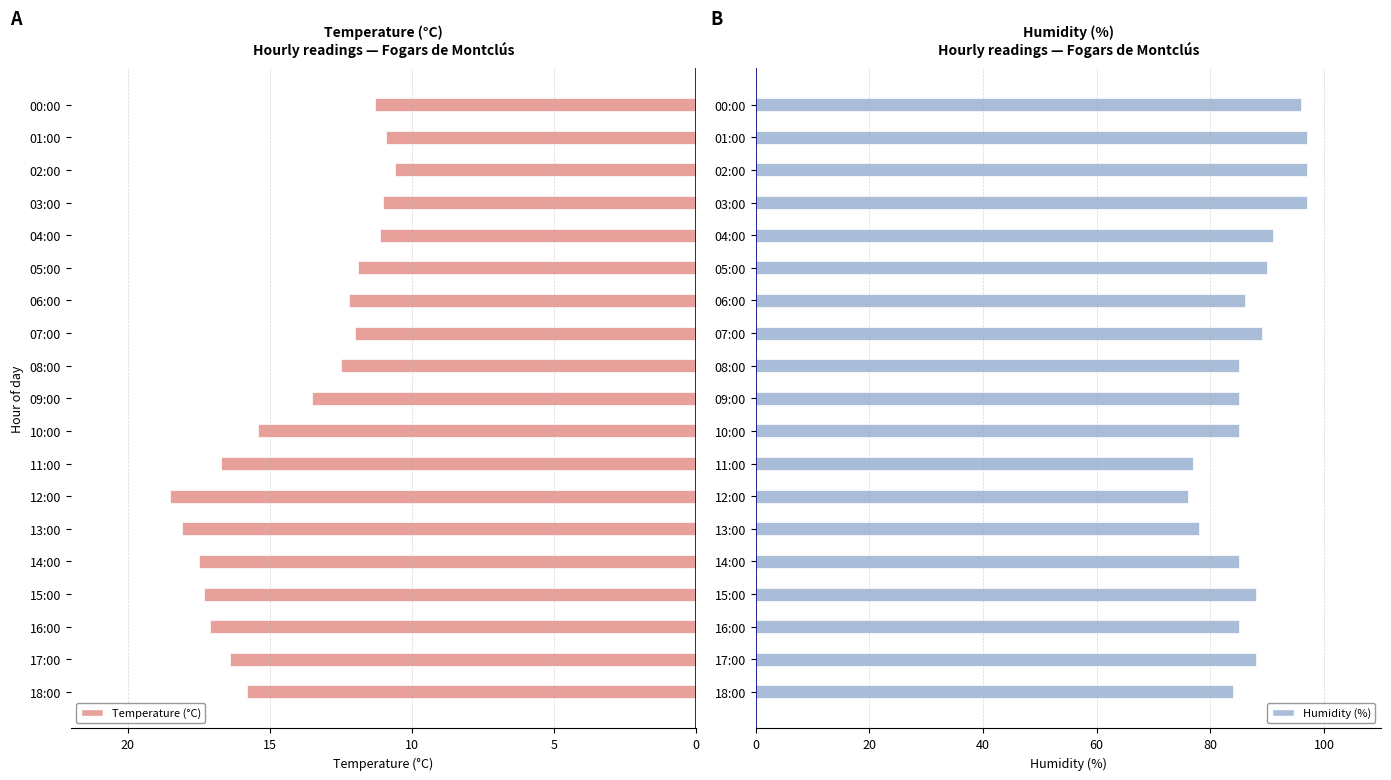

At which label does Humidity (%) reach its minimum?

12:00